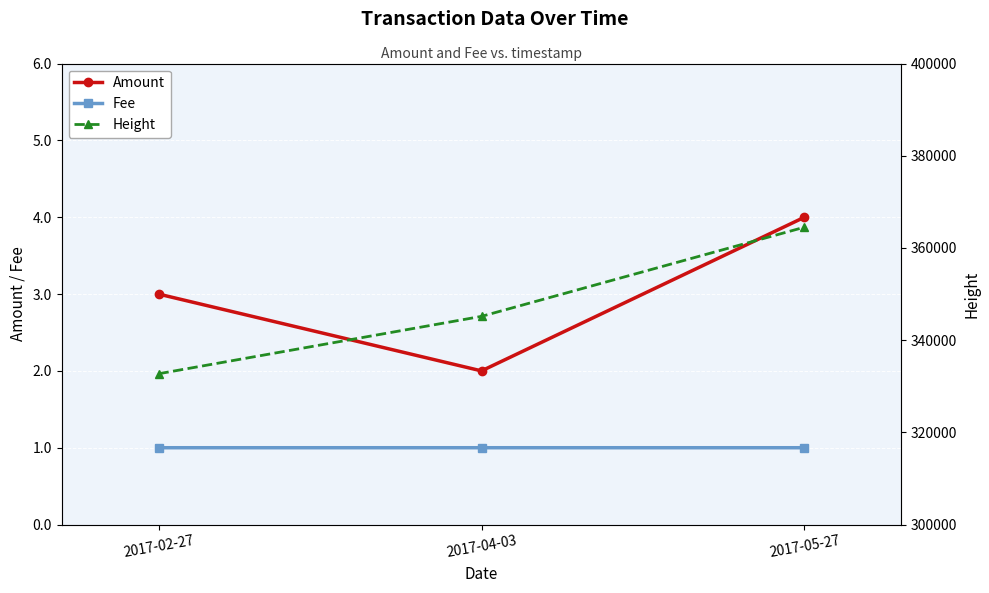

What is the sum of all Height values?

1042377.0